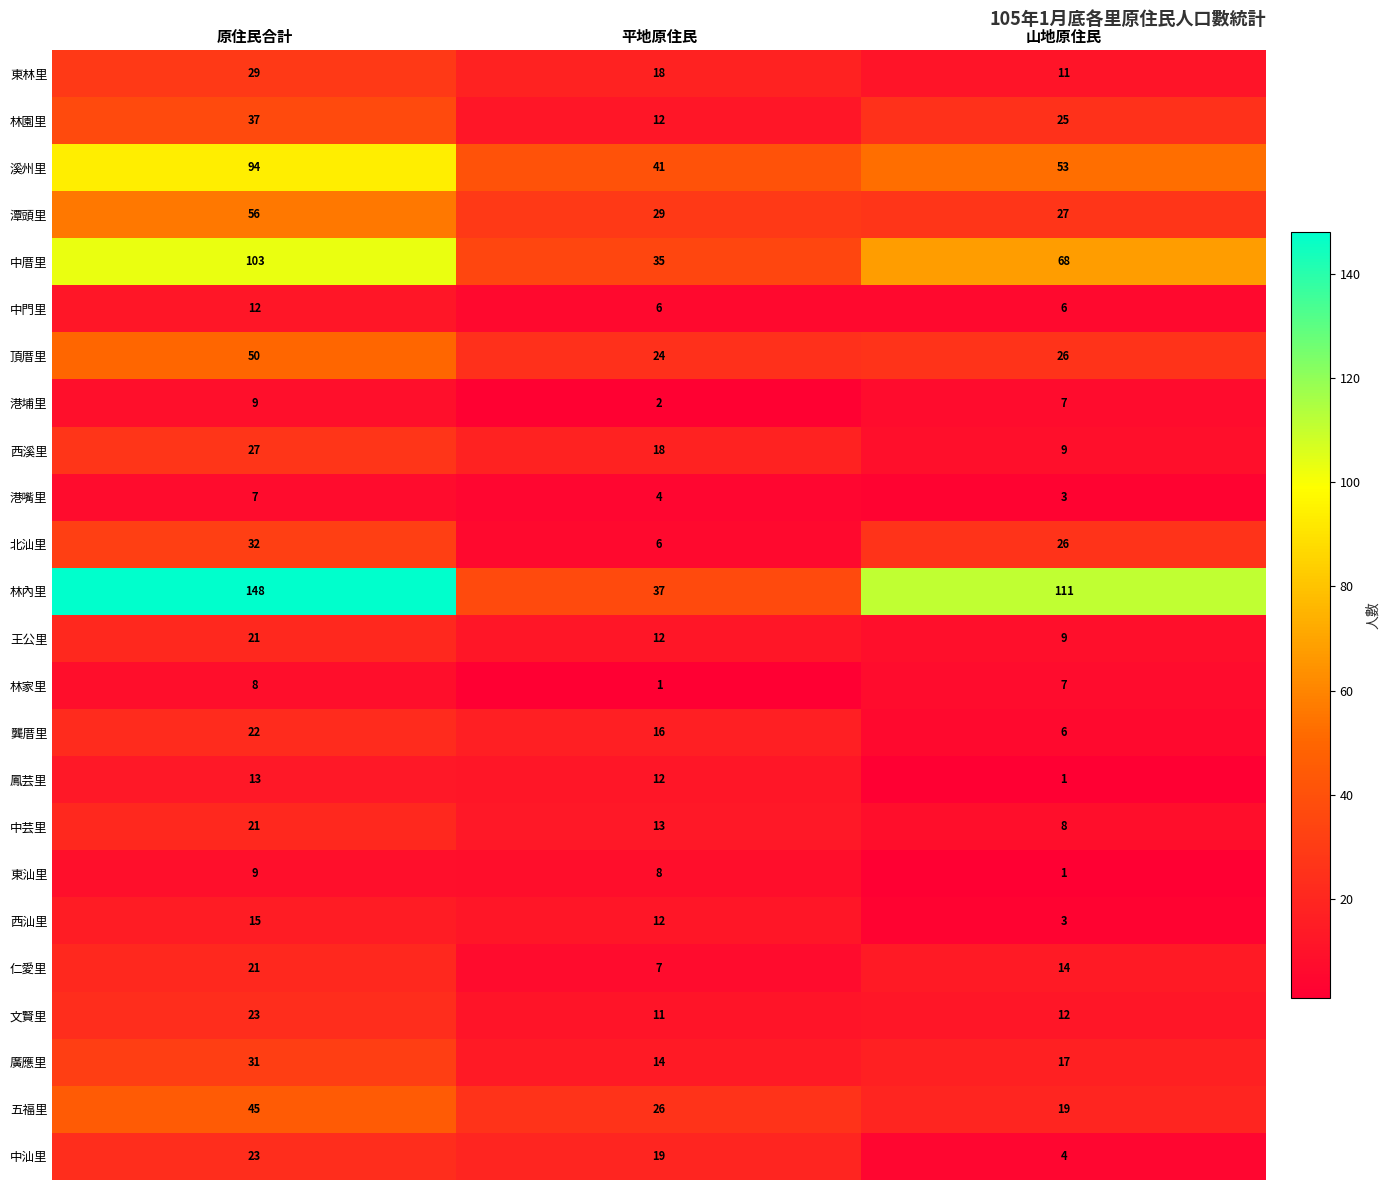

At which category is the sum across all series the highest?

原住民合計